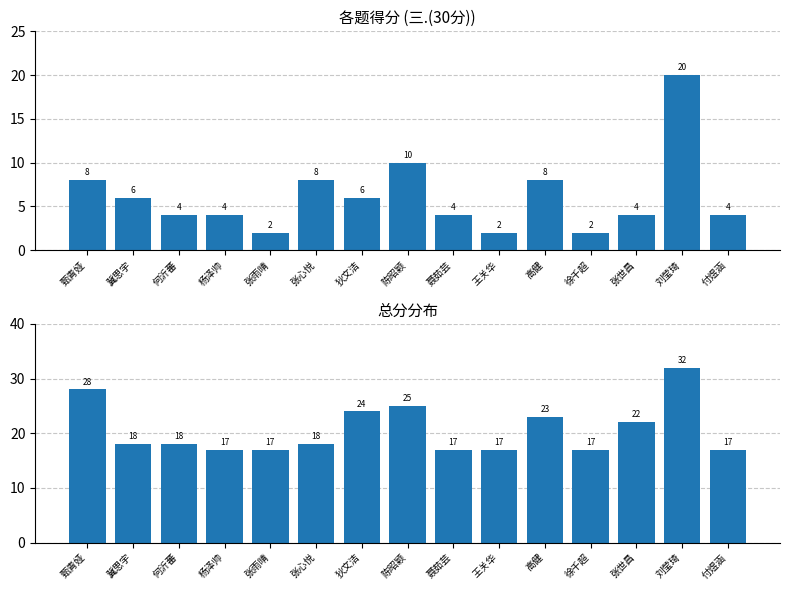

What is the label of the 9th bar from the right?

狄文洁